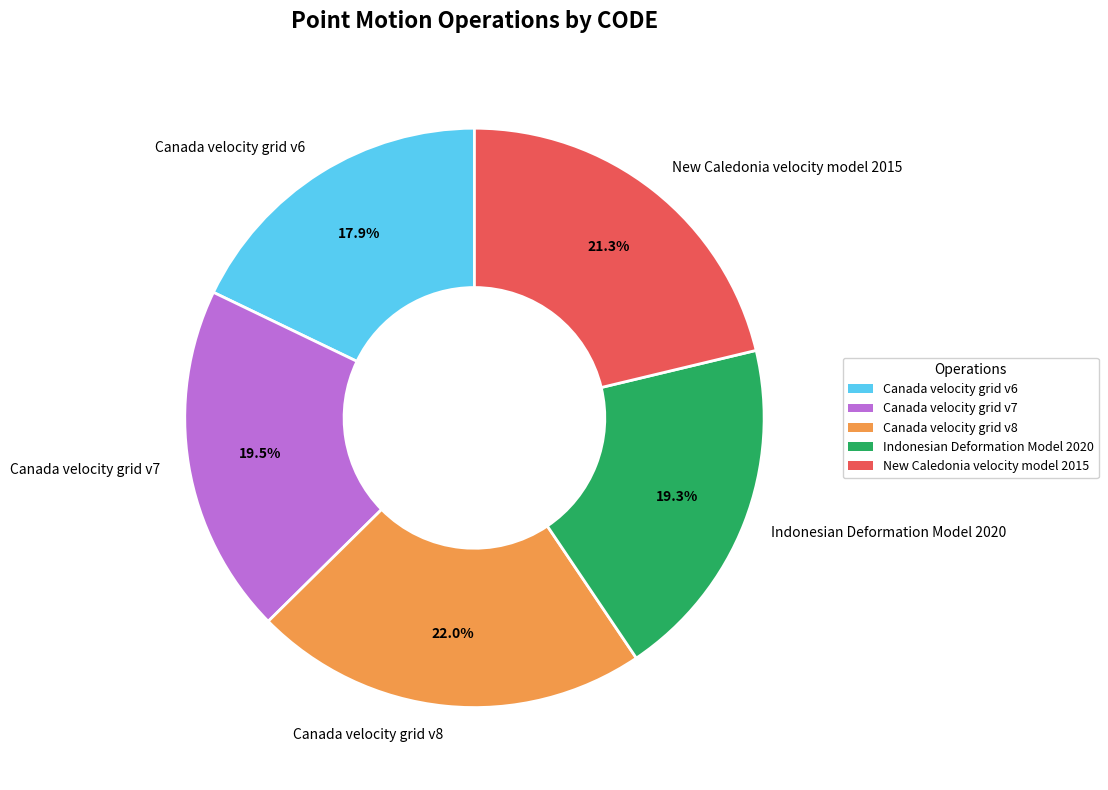

Is the sum of Canada velocity grid v6 and New Caledonia velocity model 2015 greater than half?

No